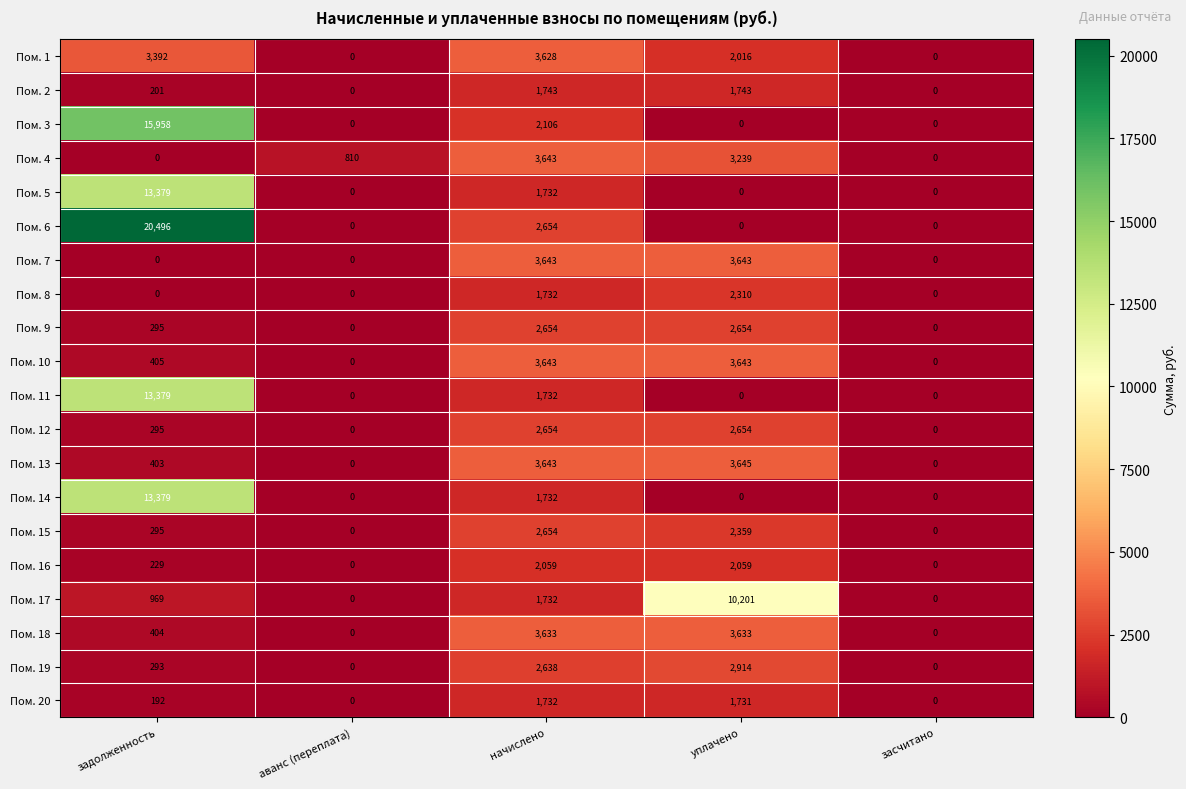

How many Пом. 10 values are between 0 and 3643?

5